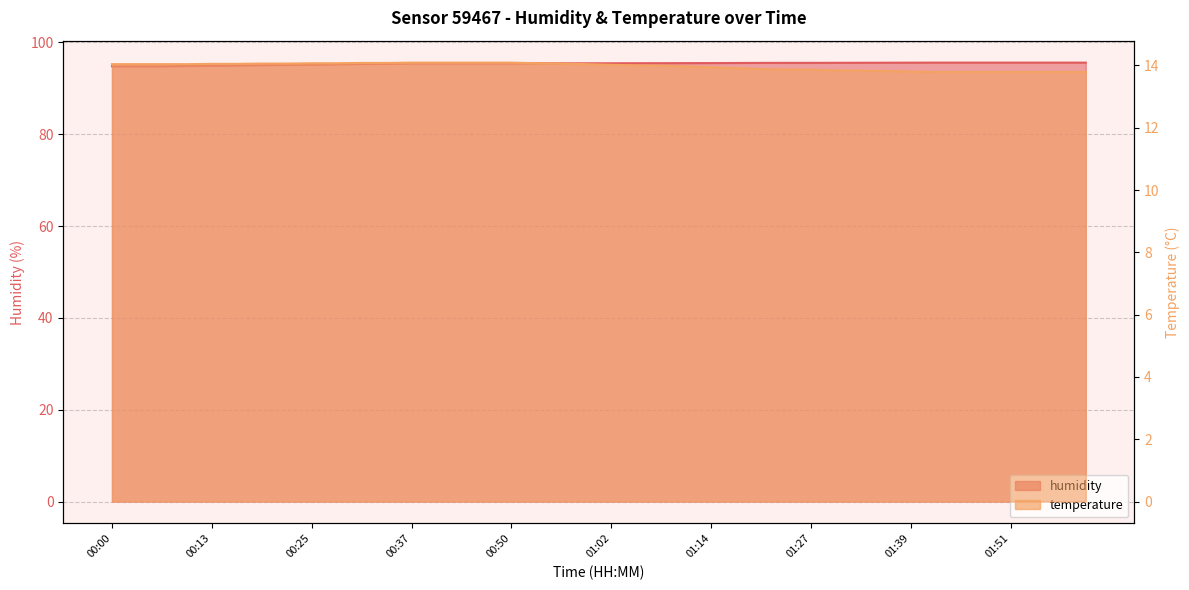

Reading left to right, transcribe all the data shown in this chart.

humidity: 94.8	94.8	94.8	94.9	94.9	95.0	95.1	95.1	95.2	95.2	95.3	95.4	95.4	95.4	95.4	95.4	95.4	95.4	95.5	95.5	95.5	95.5	95.5	95.5	95.5	95.5	95.5	95.5	95.5	95.6	95.6	95.6	95.6	95.6	95.6	95.6	95.6	95.6	95.6	95.6
temperature: 14.0	14.0	14.0	14.0	14.1	14.1	14.1	14.1	14.1	14.1	14.1	14.1	14.1	14.1	14.1	14.1	14.1	14.1	14.1	14.0	14.0	14.0	14.0	14.0	13.9	13.9	13.9	13.9	13.9	13.8	13.8	13.8	13.8	13.8	13.8	13.8	13.8	13.8	13.8	13.8